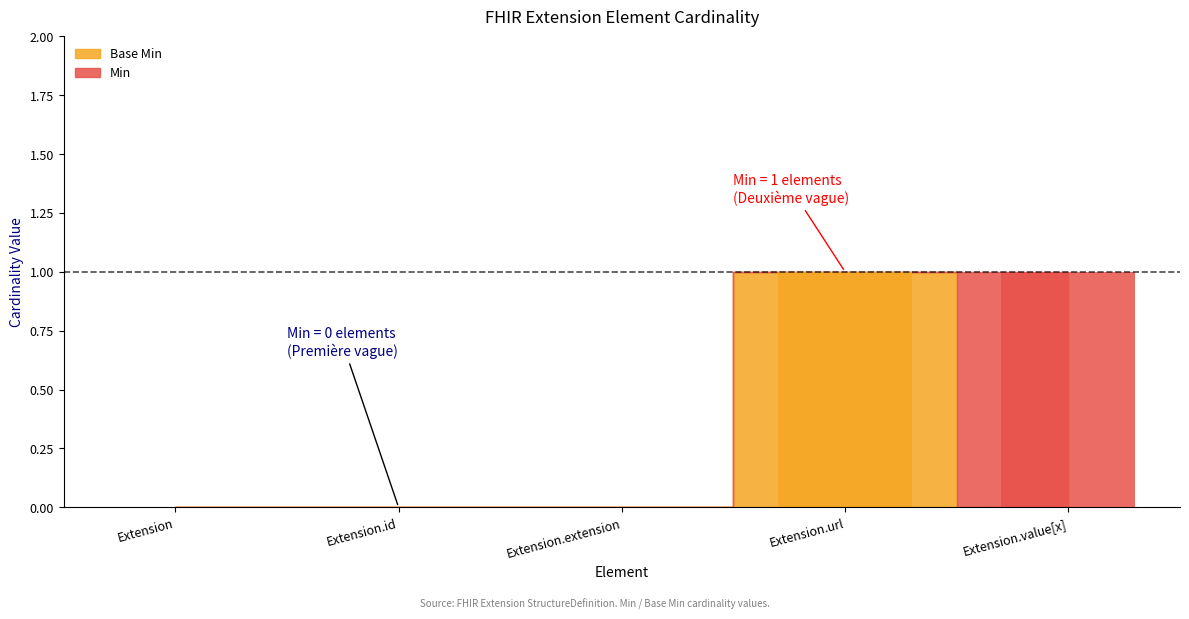

How many bars are there in total?

10